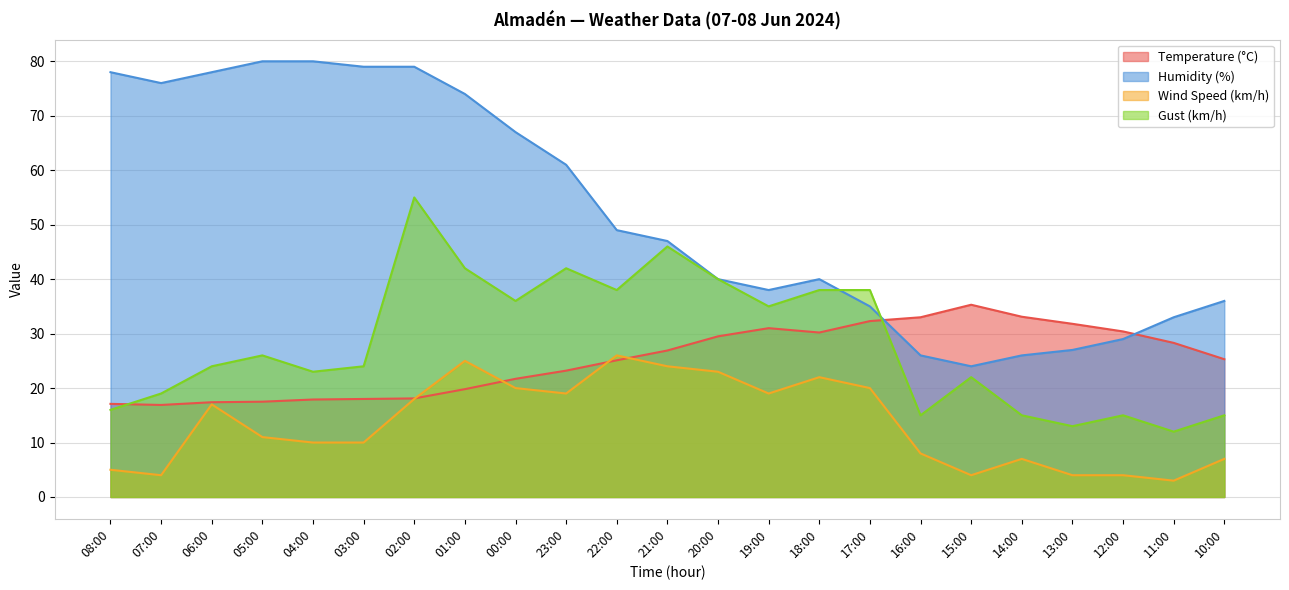

Reading right to left, list all the values displayed in this chart.

Temperature (°C): 25.3	28.3	30.4	31.8	33.1	35.3	33.0	32.3	30.2	31.0	29.5	26.9	25.1	23.2	21.7	19.8	18.1	18.0	17.9	17.5	17.4	16.9	17.1
Humidity (%): 36.0	33.0	29.0	27.0	26.0	24.0	26.0	35.0	40.0	38.0	40.0	47.0	49.0	61.0	67.0	74.0	79.0	79.0	80.0	80.0	78.0	76.0	78.0
Wind Speed (km/h): 7.0	3.0	4.0	4.0	7.0	4.0	8.0	20.0	22.0	19.0	23.0	24.0	26.0	19.0	20.0	25.0	18.0	10.0	10.0	11.0	17.0	4.0	5.0
Gust (km/h): 15.0	12.0	15.0	13.0	15.0	22.0	15.0	38.0	38.0	35.0	40.0	46.0	38.0	42.0	36.0	42.0	55.0	24.0	23.0	26.0	24.0	19.0	16.0